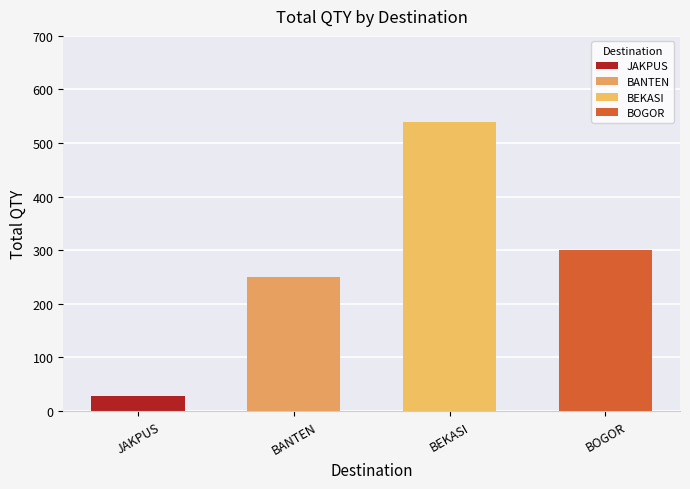

Between BEKASI and JAKPUS, which is larger?

BEKASI